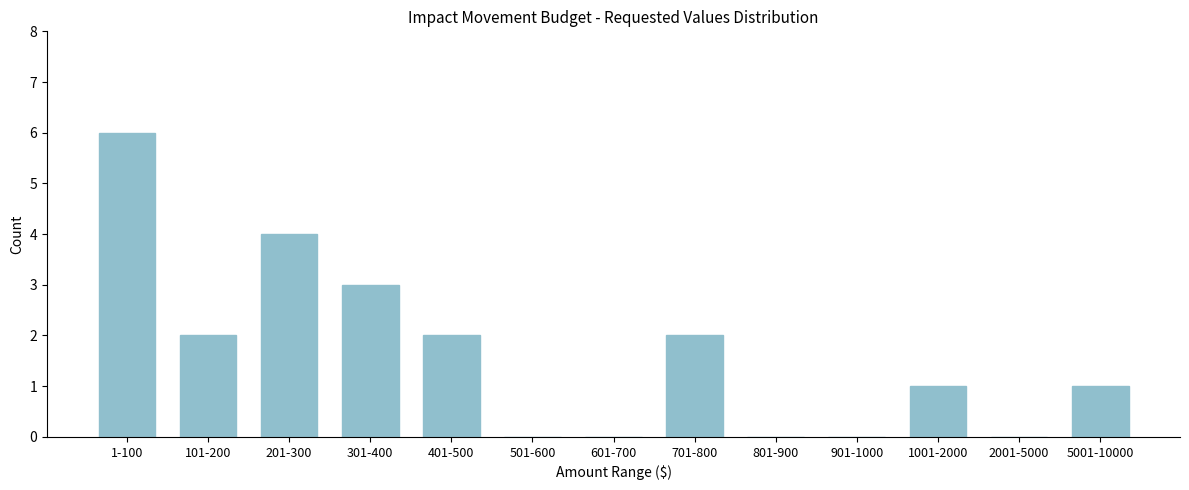

Reading left to right, extract all data points from this chart.

1-100=6	101-200=2	201-300=4	301-400=3	401-500=2	501-600=0	601-700=0	701-800=2	801-900=0	901-1000=0	1001-2000=1	2001-5000=0	5001-10000=1